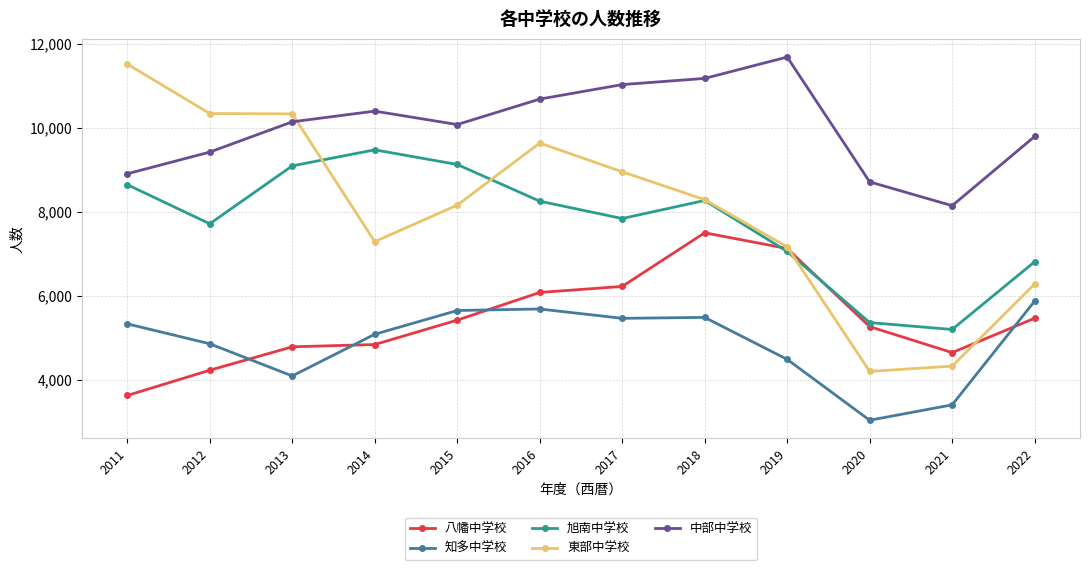

Which series has the largest total across all categories?

中部中学校